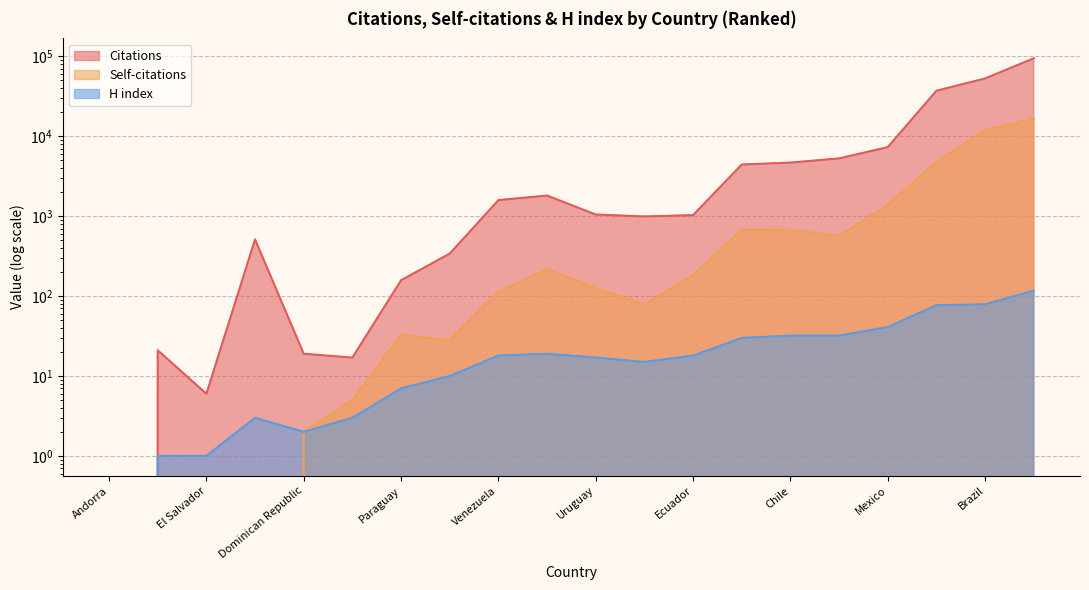

True or false: H index and Citations cross at least once.

False